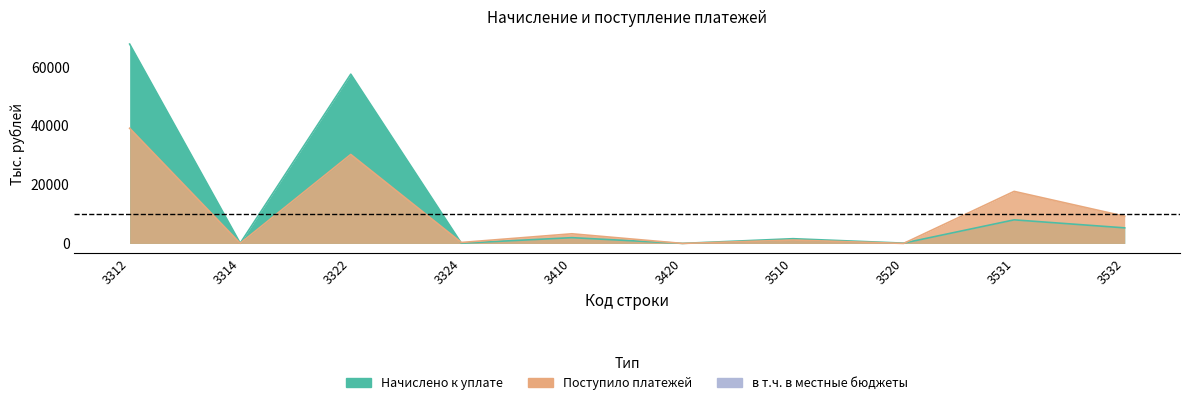

Does the chart have visible grid lines?

No